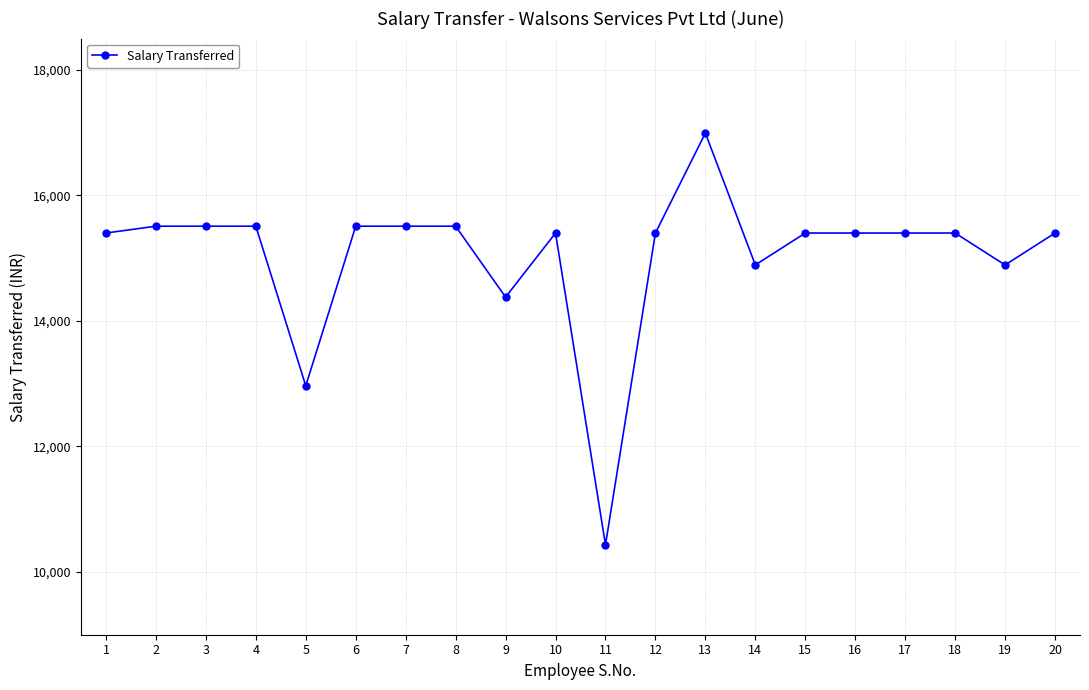

Is it true that the value at 18 is 20125.1?

False